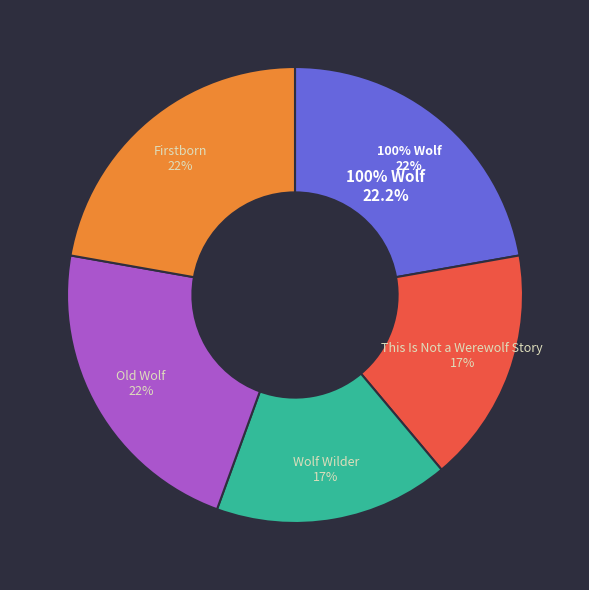

To the nearest percent, what is the difference between the largest and smallest slice percentages?

6%